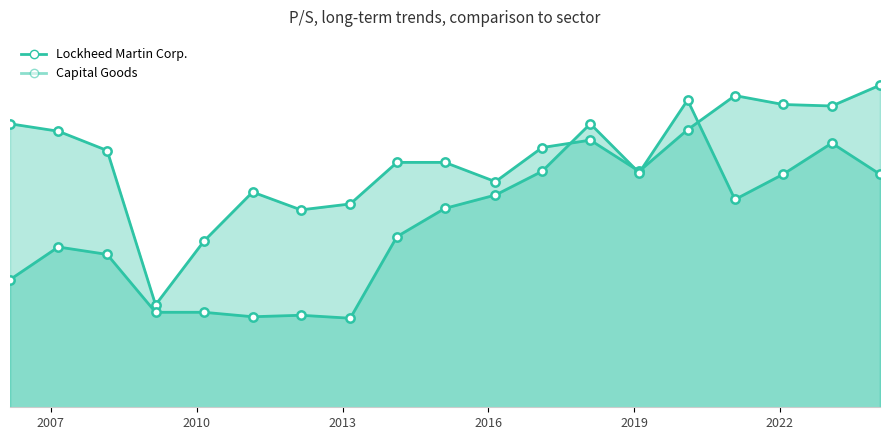

Which series has the largest total across all categories?

Capital Goods